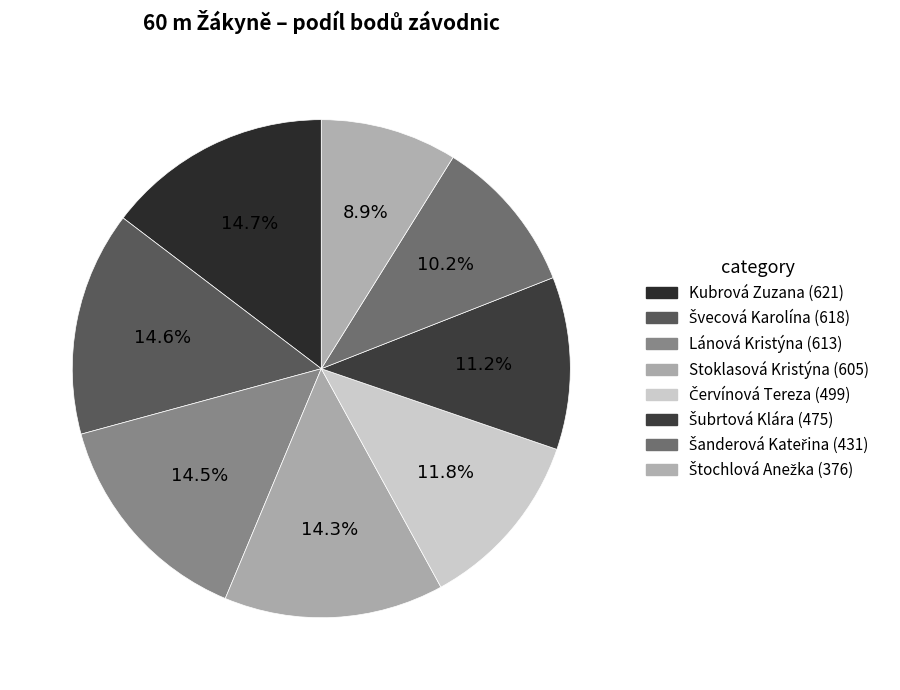

Does Šanderová Kateřina account for over 50% of the chart?

No